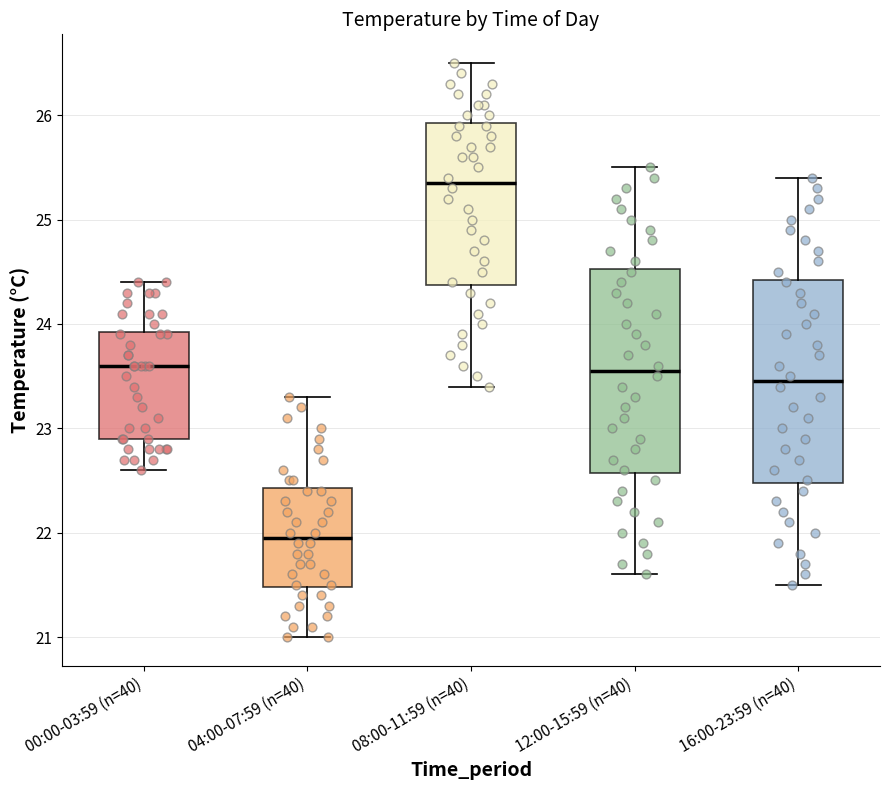

Which box's median line is the lowest?

04:00-07:59 (n=40)